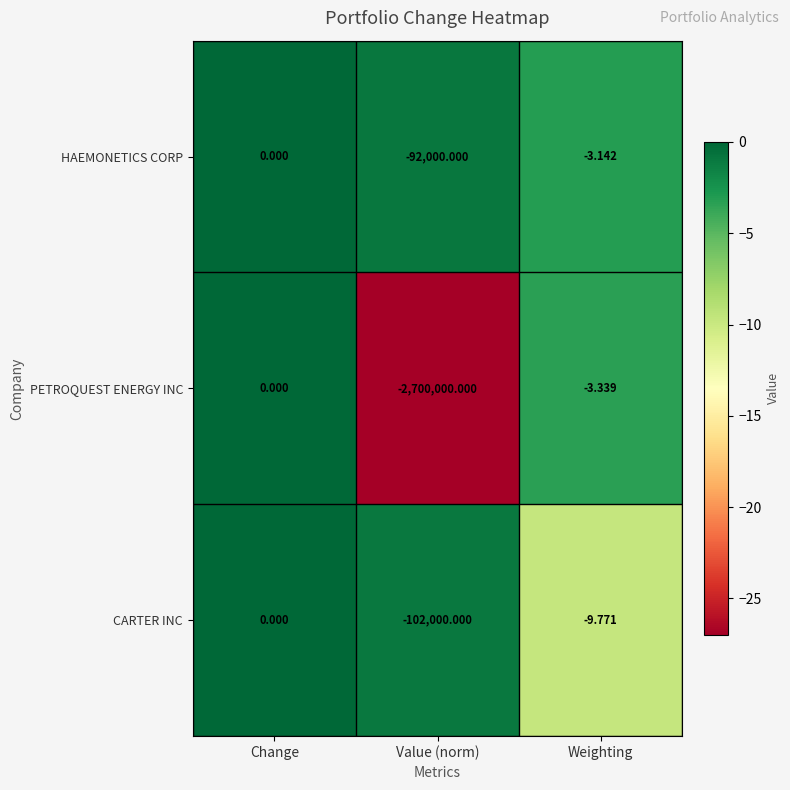

Which category has the lowest value across all series?

Value (norm)